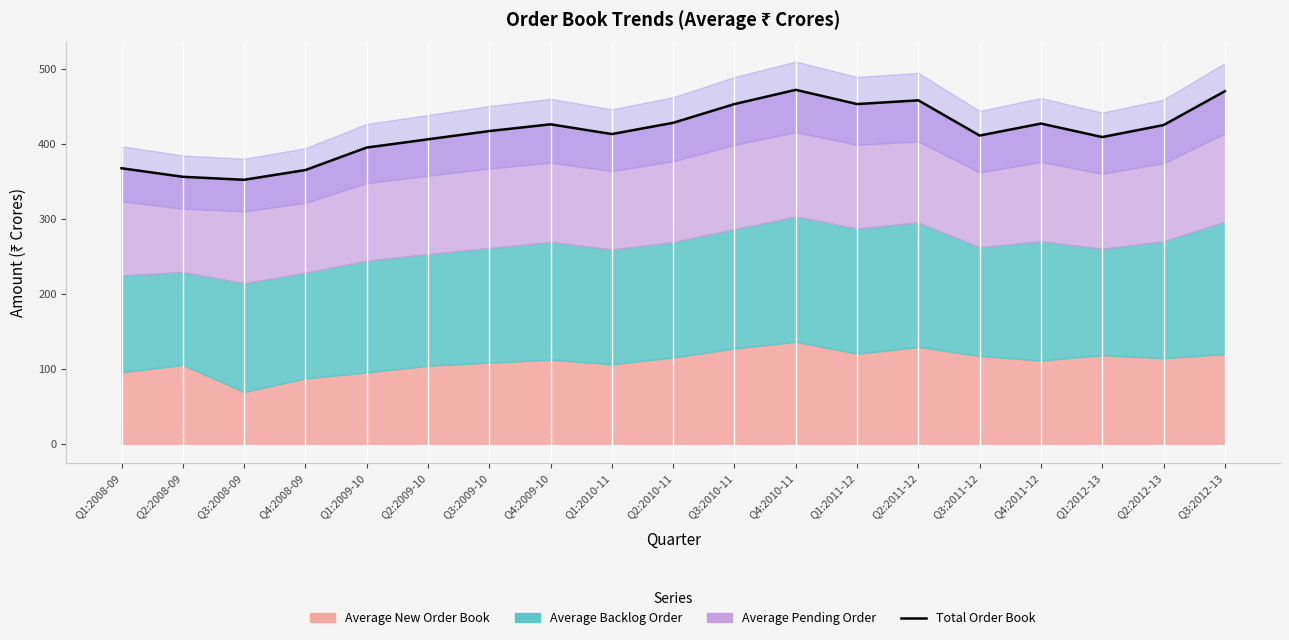

Count the number of values greater than 417.

9